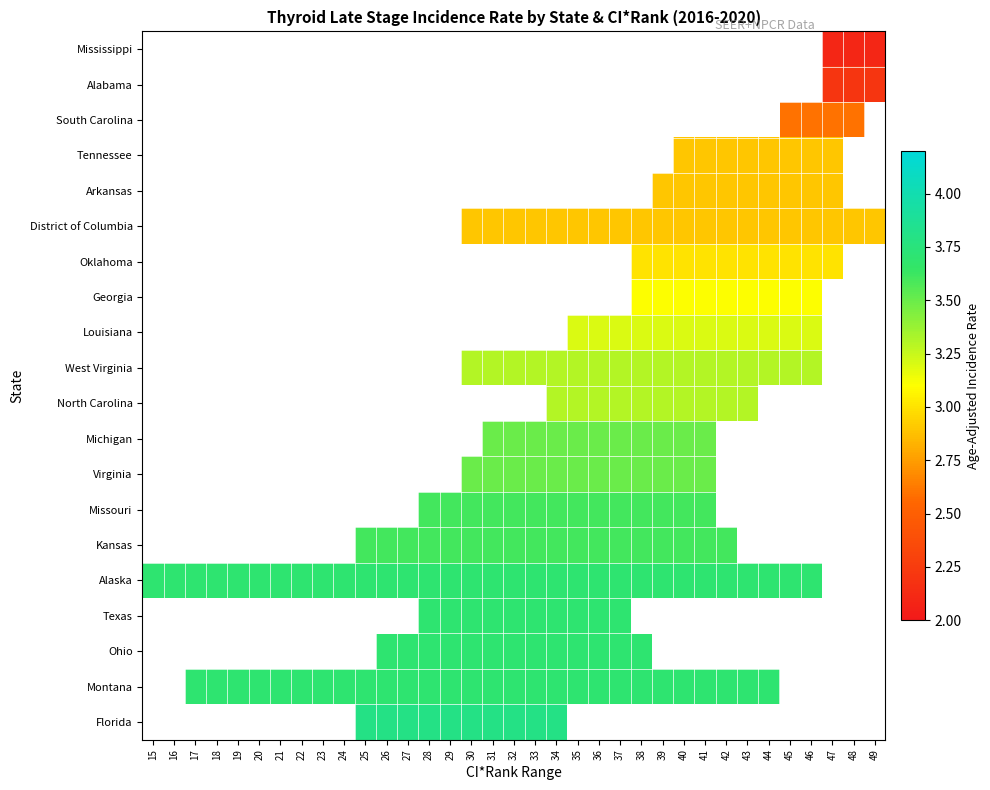

What is the minimum value shown in the chart?

2.1